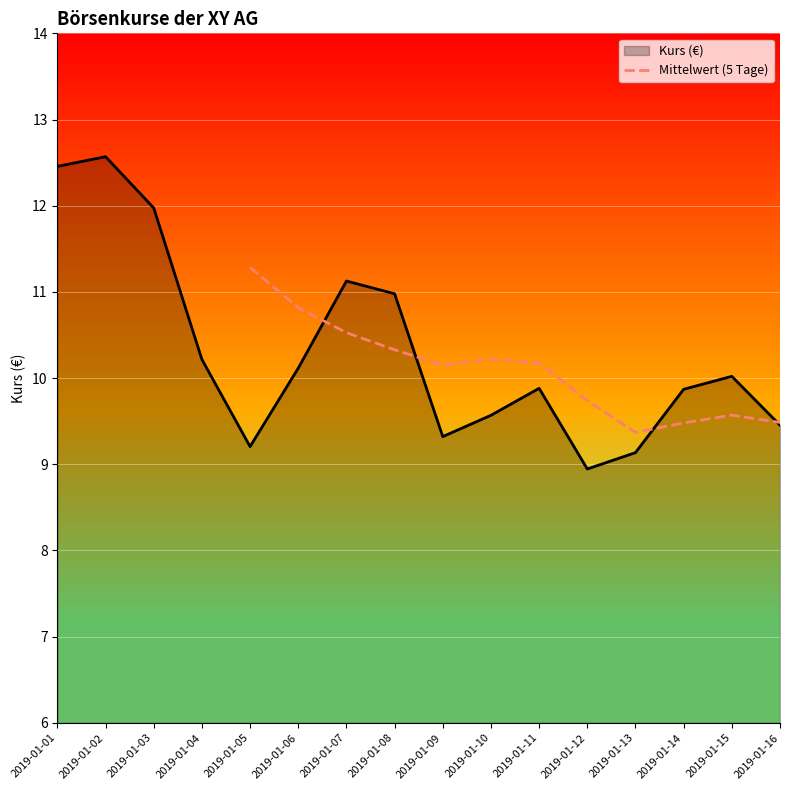

How many lines are shown in the chart?

1